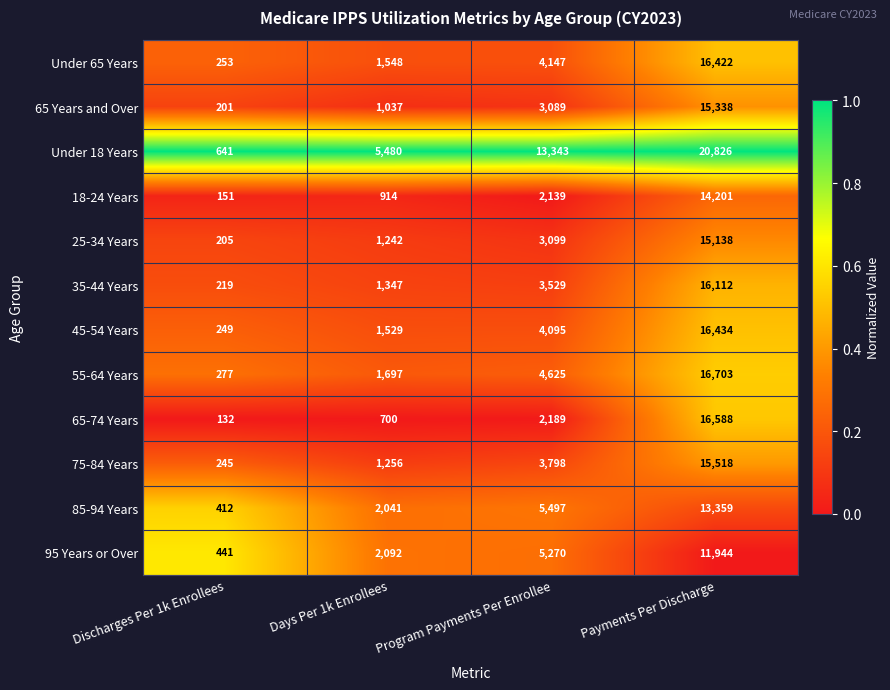

Which label corresponds to the largest value in the chart?

Payments Per Discharge